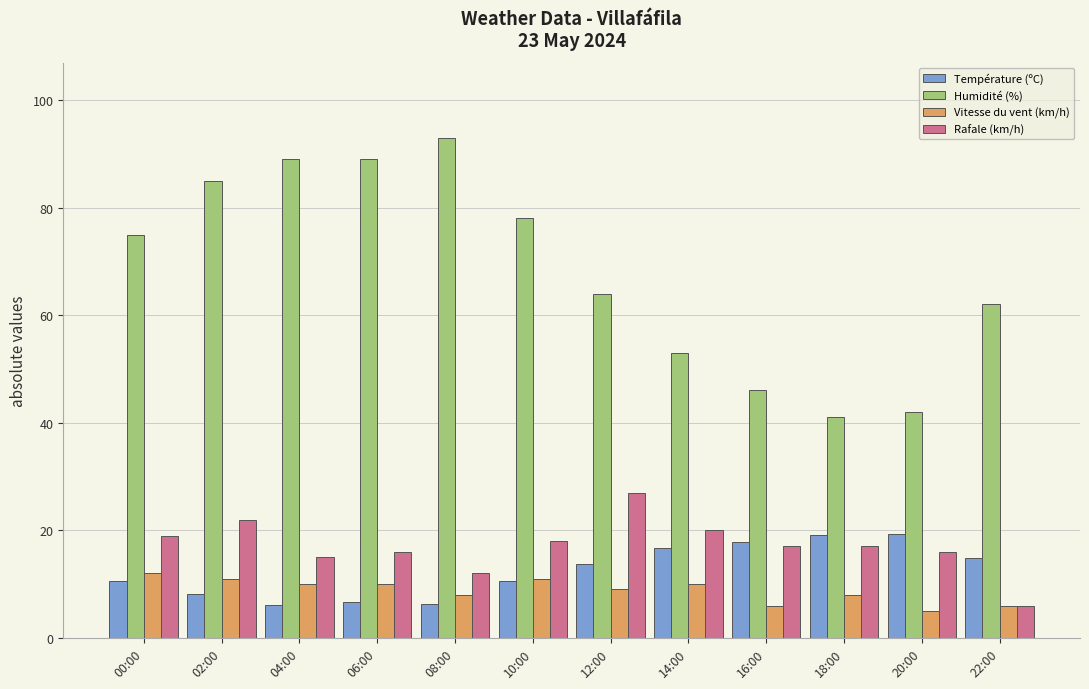

List the series in order of their peak value, highest first.

Humidité (%), Rafale (km/h), Température (ºC), Vitesse du vent (km/h)